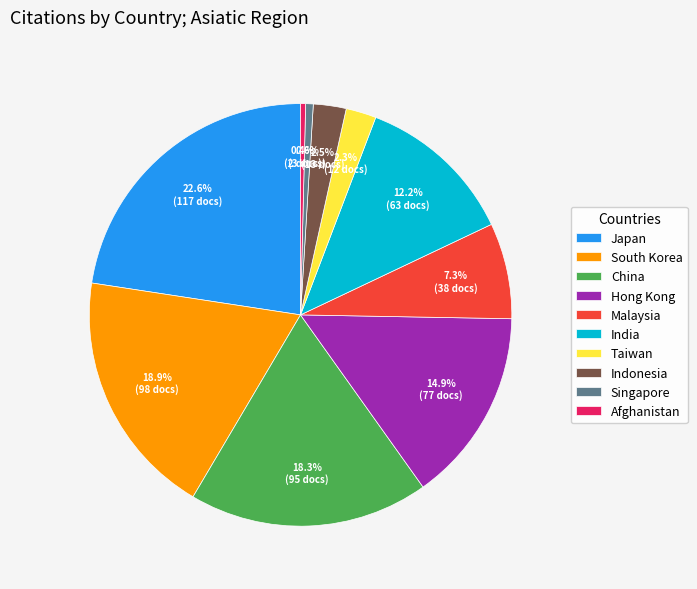

Do Malaysia and Taiwan together represent more than half of the pie?

No